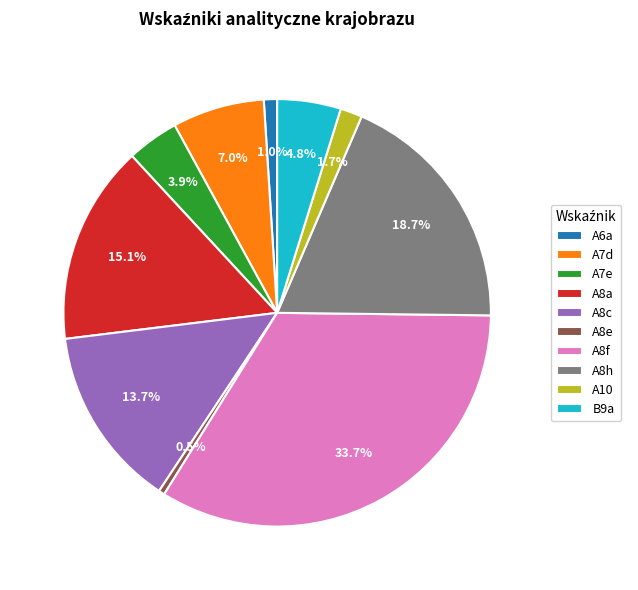

To the nearest percent, what percentage of the pie is A10?

2%